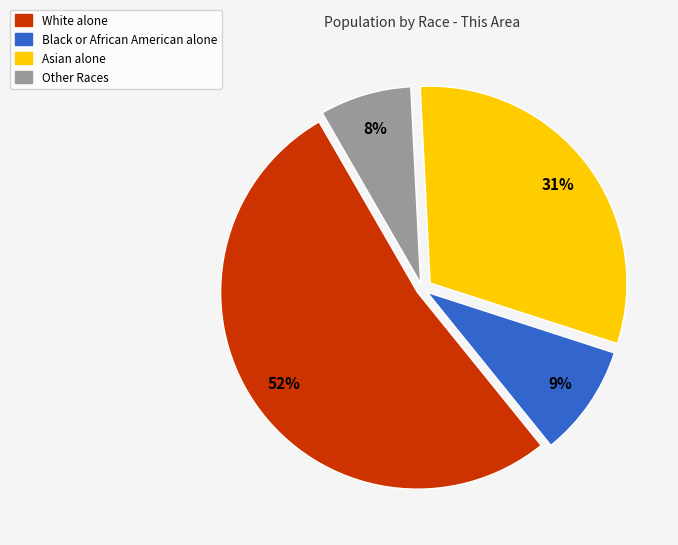

To the nearest percent, what is the difference between the White alone and Black or African American alone slice percentages?

43%